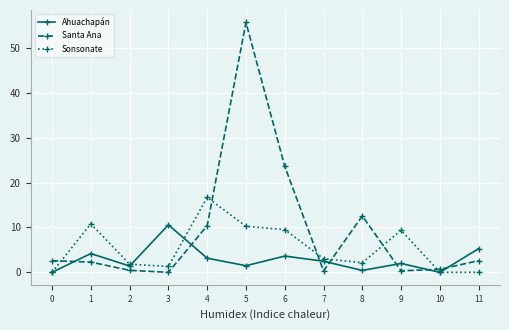

In Santa Ana, how many points are lower than both neighbors (excluding endpoints)?

3